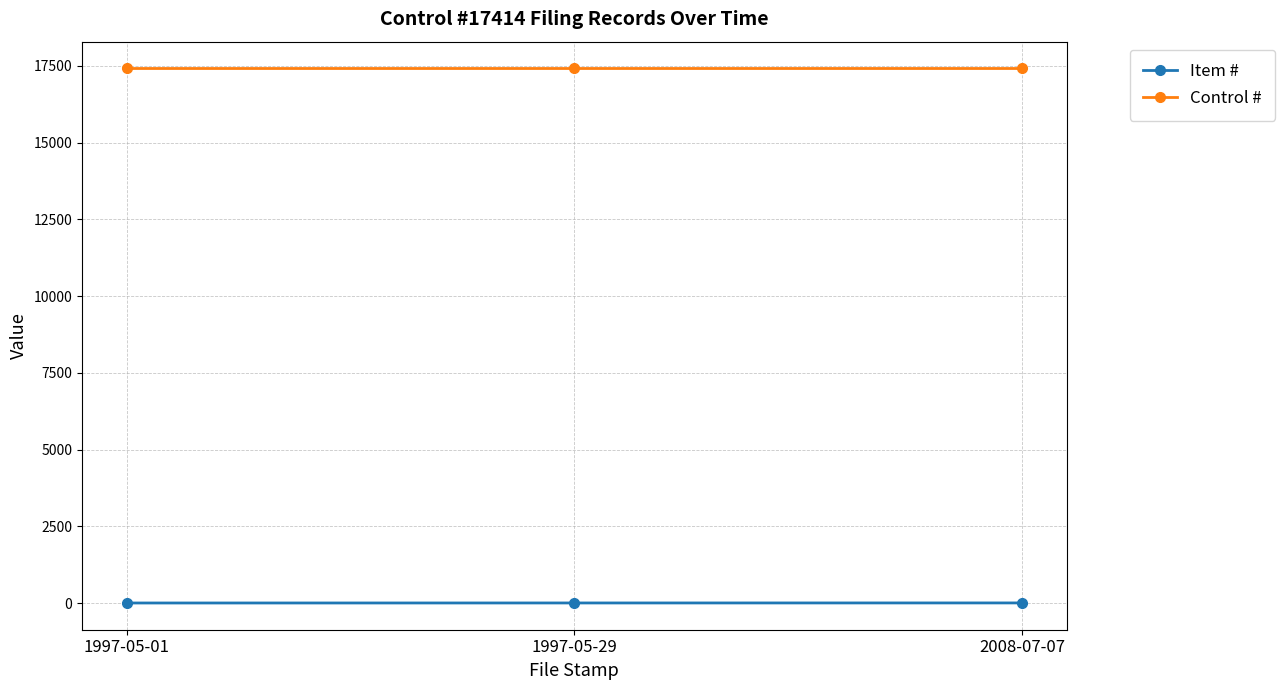

Rank the series by their average value, from highest to lowest.

Control #, Item #